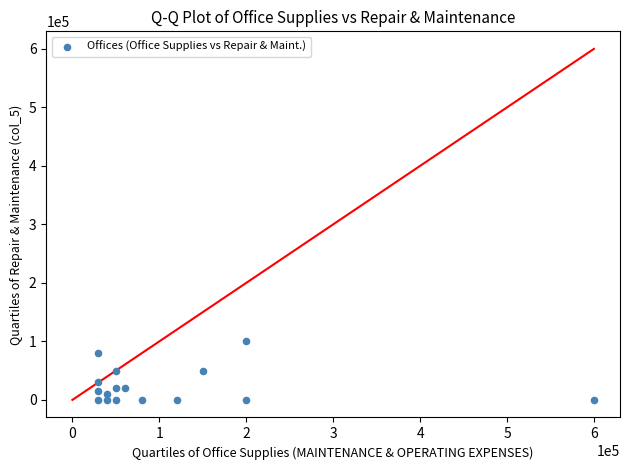

How many points are shown in the scatter plot?

16